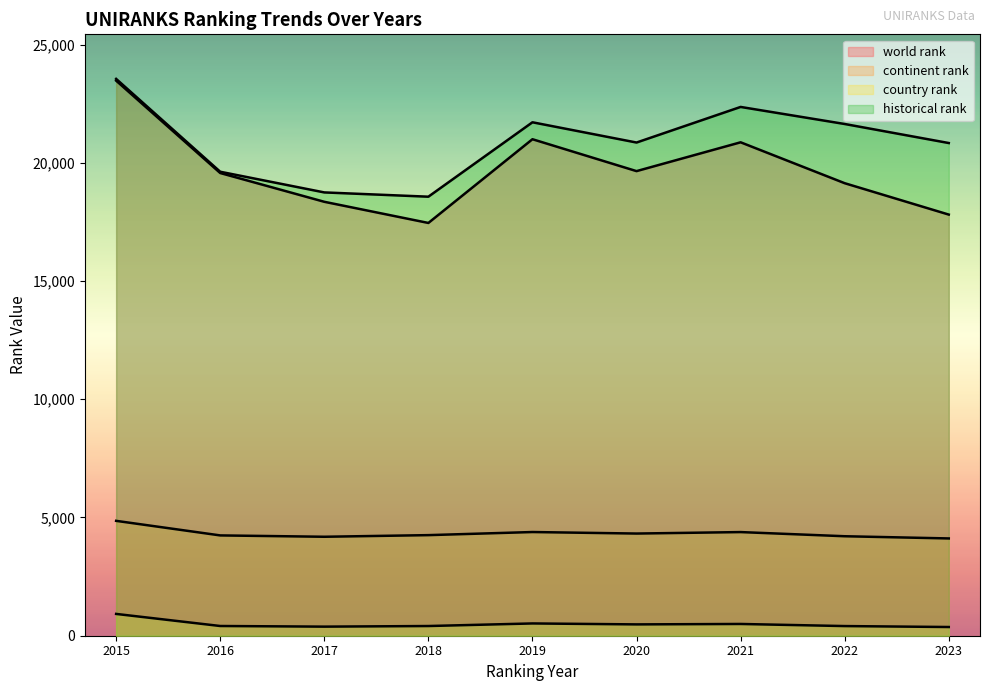

How many lines are shown in the chart?

4